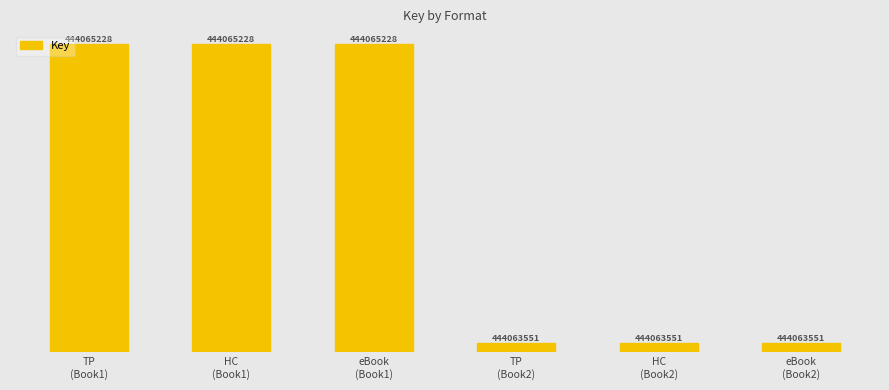

Which has a higher value, TP
(Book1) or eBook
(Book2)?

TP
(Book1)